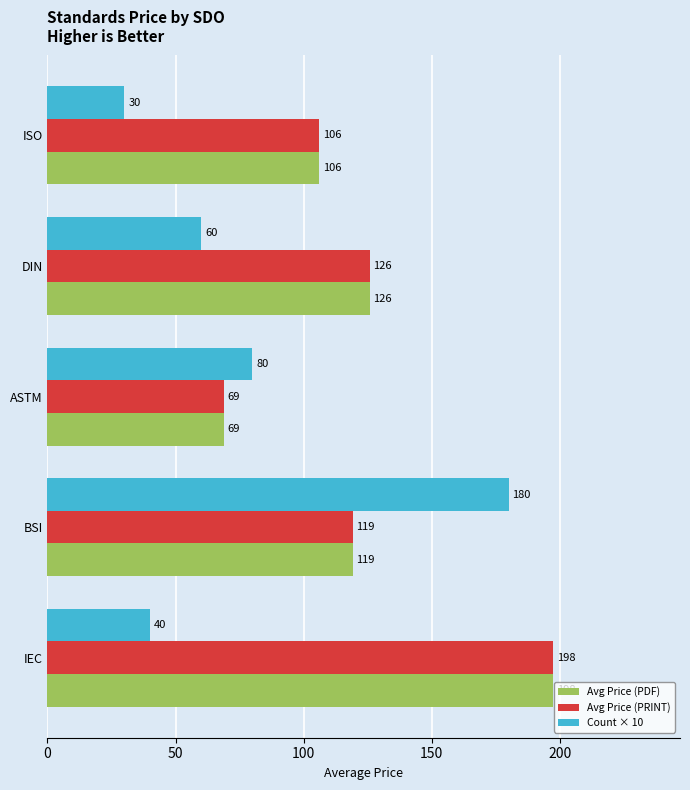

The Avg Price (PDF) series shows 68.8 at ASTM. True or false?

True